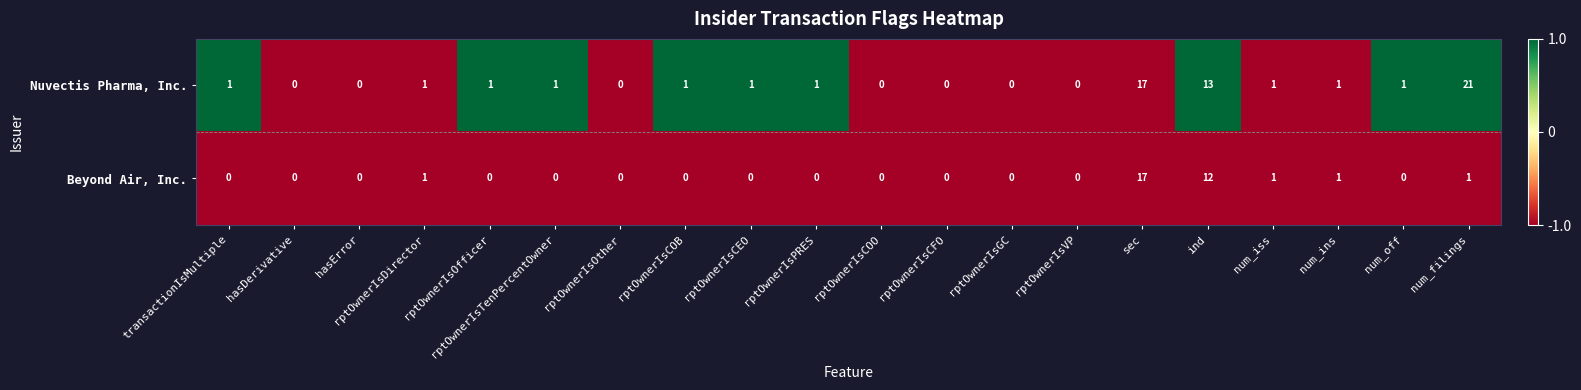

Which series has the widest spread of values?

Nuvectis Pharma, Inc.